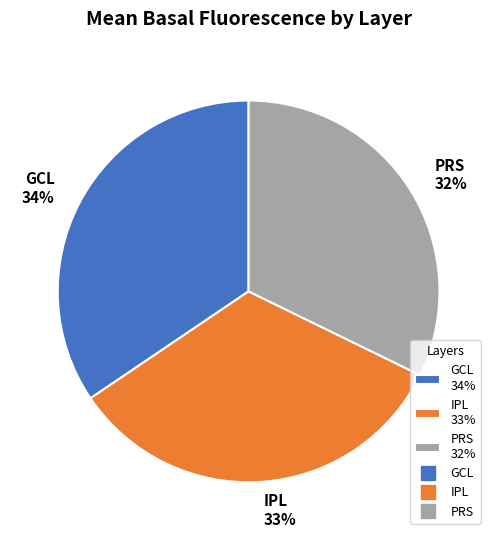

To the nearest percent, what percentage of the pie is GCL?

34%